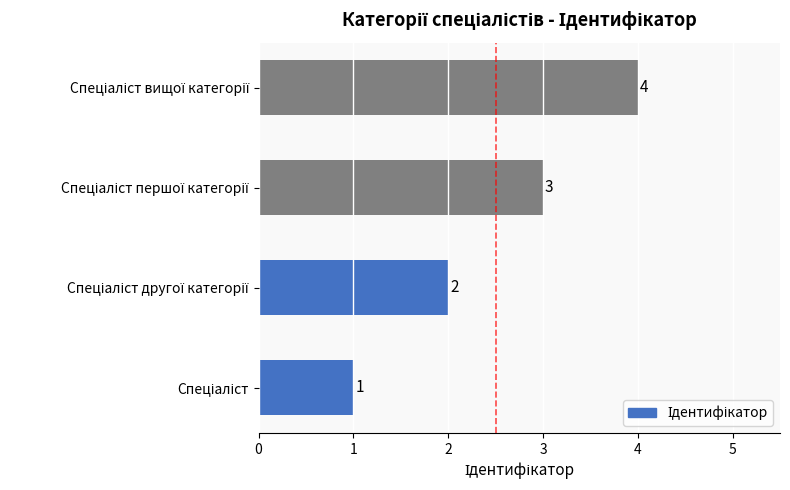

What is the sum of all values?

10